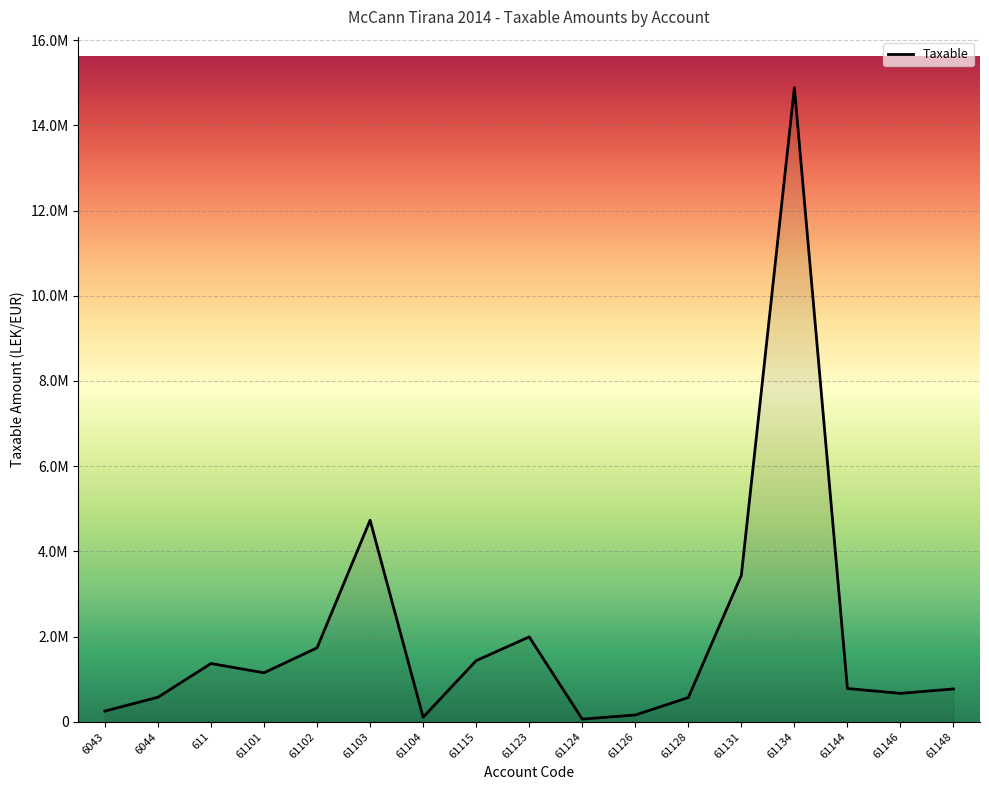

Is this an area chart (filled region under the line)?

Yes